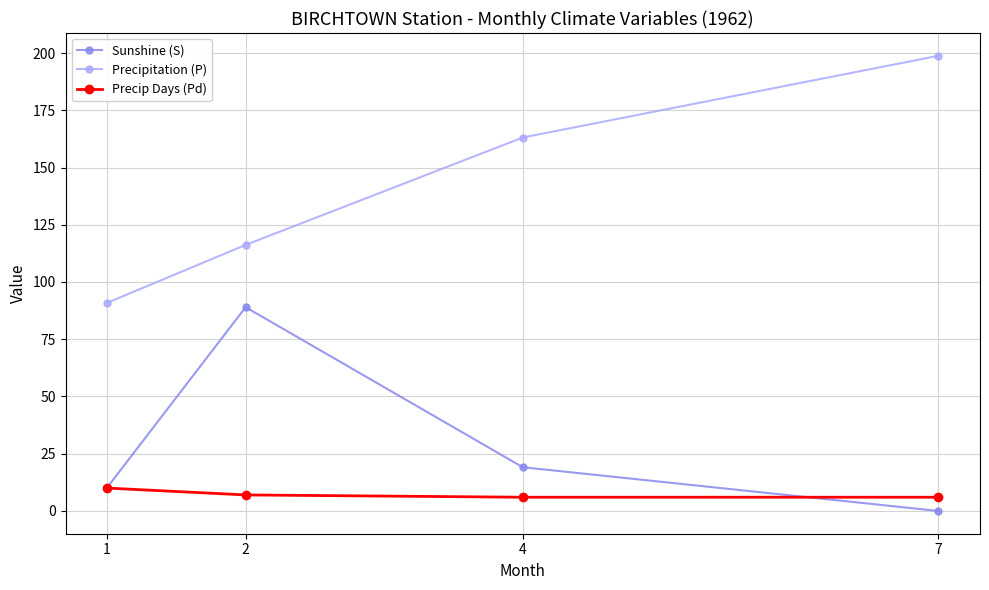

True or false: Precip Days (Pd) has a value of 7.0 at 2.

True